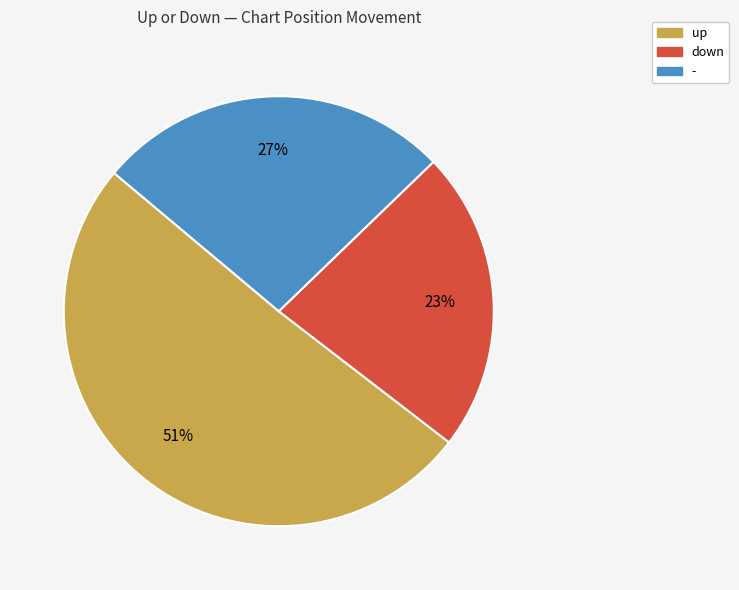

To the nearest percent, what is the difference between the largest and smallest slice percentages?

28%